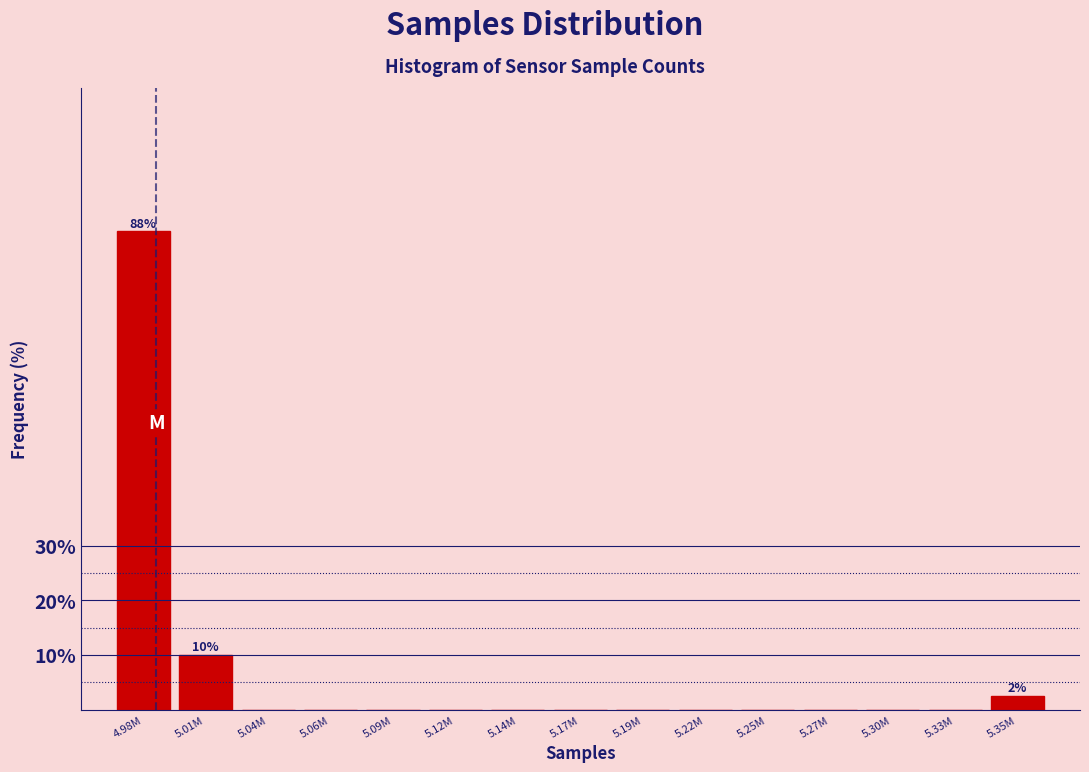

Reading left to right, extract all data points from this chart.

4.98M=87.5	5.01M=10.0	5.04M=0.0	5.06M=0.0	5.09M=0.0	5.12M=0.0	5.14M=0.0	5.17M=0.0	5.19M=0.0	5.22M=0.0	5.25M=0.0	5.27M=0.0	5.30M=0.0	5.33M=0.0	5.35M=2.5